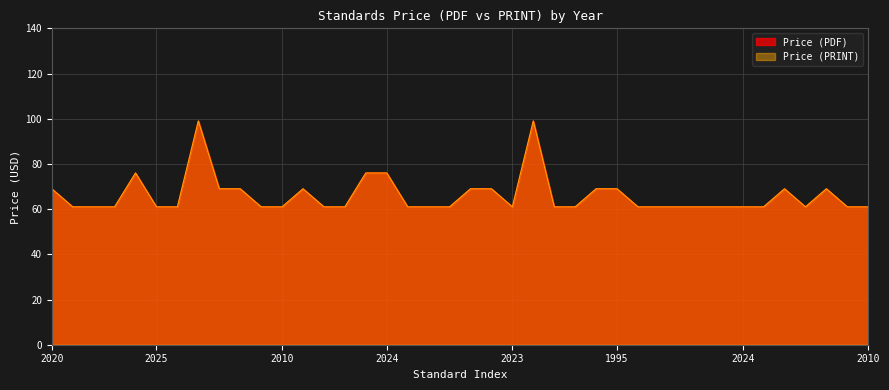

Where is Price (PDF) nearest to the value 80?

2018